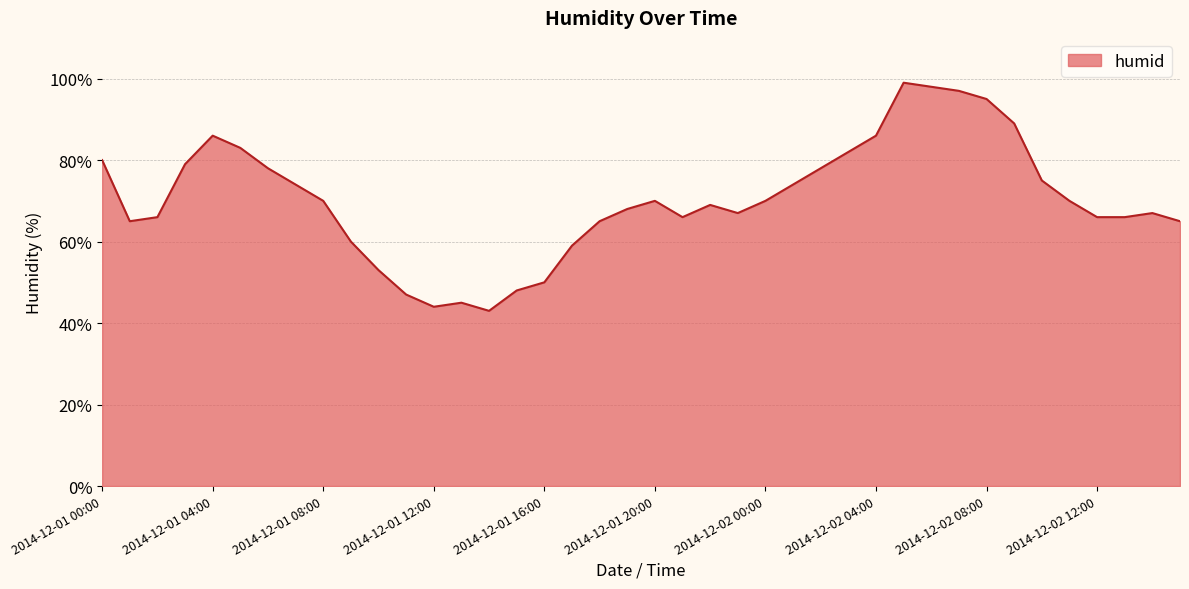

What is the minimum value shown in the chart?

43